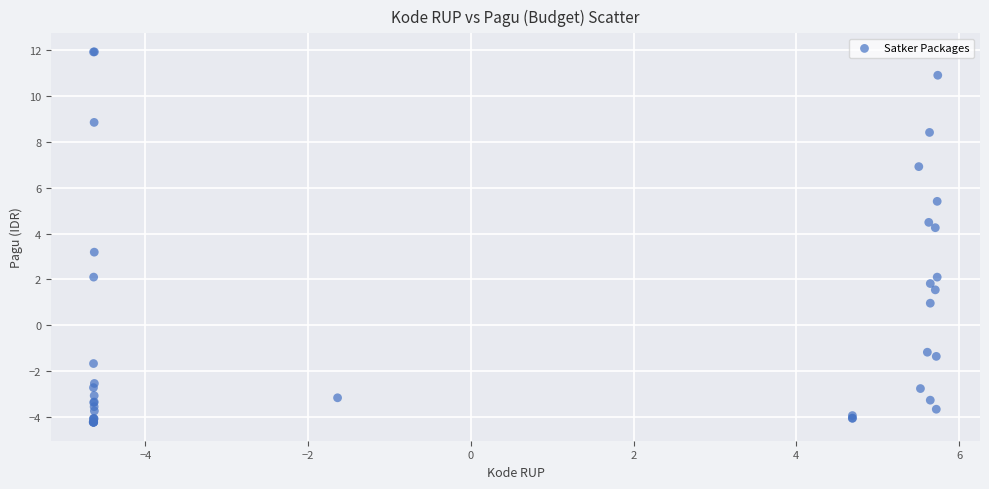

What Y value in the scatter plot is closest to 3?

3.2